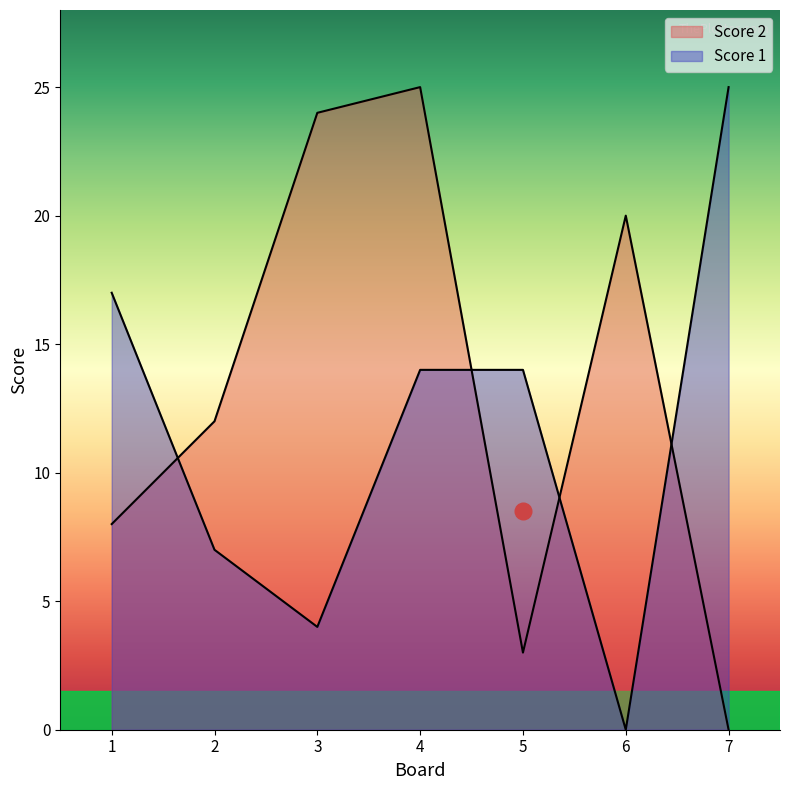

Reading right to left, transcribe all the data shown in this chart.

Score 2: 7=0	6=20	5=3	4=25	3=24	2=12	1=8
Score 1: 7=25	6=0	5=14	4=14	3=4	2=7	1=17